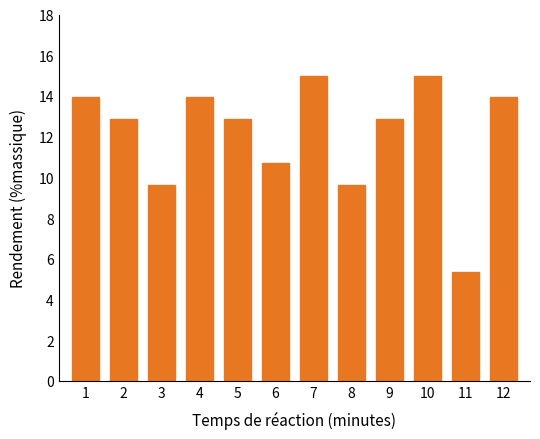

Reading left to right, what are all the values shown in this chart?

1=13.9	2=12.9	3=9.6	4=13.9	5=12.9	6=10.7	7=15.0	8=9.6	9=12.9	10=15.0	11=5.4	12=13.9